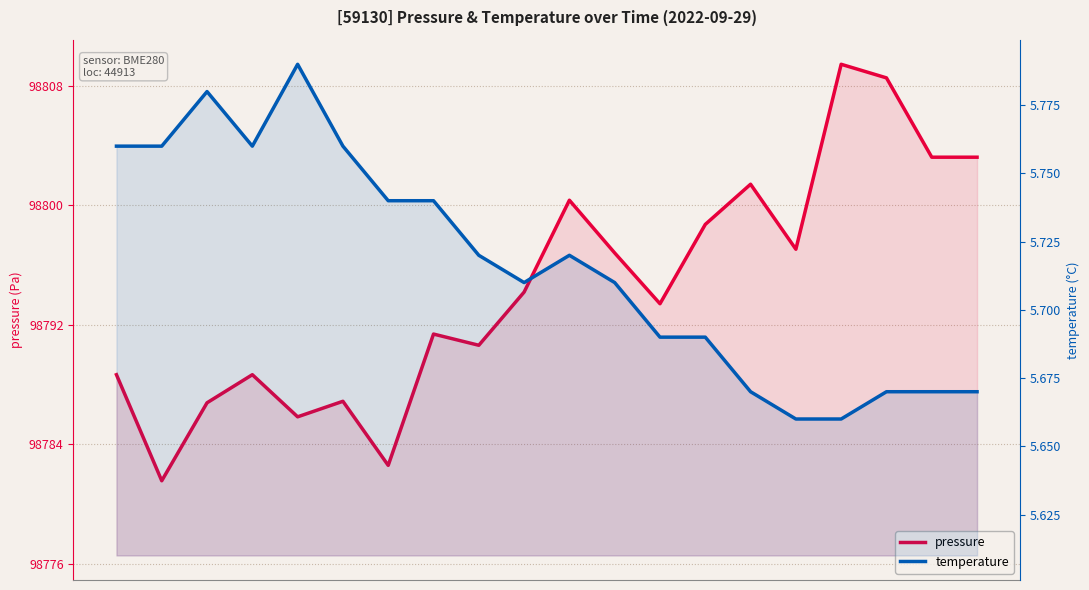

At which category does pressure reach its first local peak?

3